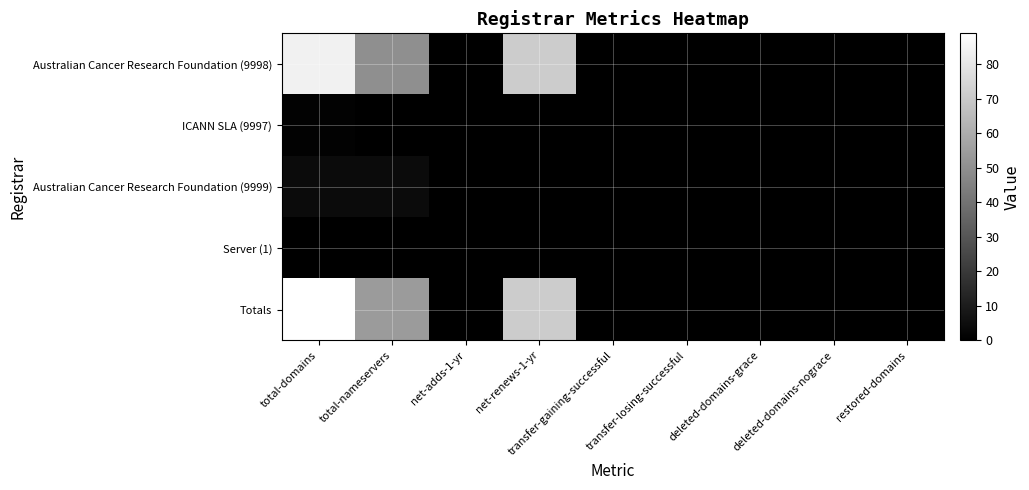

Reading right to left, list all the values displayed in this chart.

Australian Cancer Research Foundation (9998): restored-domains=0	deleted-domains-nograce=0	deleted-domains-grace=0	transfer-losing-successful=0	transfer-gaining-successful=0	net-renews-1-yr=71	net-adds-1-yr=0	total-nameservers=50	total-domains=84
ICANN SLA (9997): restored-domains=0	deleted-domains-nograce=0	deleted-domains-grace=0	transfer-losing-successful=0	transfer-gaining-successful=0	net-renews-1-yr=0	net-adds-1-yr=0	total-nameservers=0	total-domains=1
Australian Cancer Research Foundation (9999): restored-domains=0	deleted-domains-nograce=0	deleted-domains-grace=0	transfer-losing-successful=0	transfer-gaining-successful=0	net-renews-1-yr=0	net-adds-1-yr=0	total-nameservers=4	total-domains=4
Server (1): restored-domains=0	deleted-domains-nograce=0	deleted-domains-grace=0	transfer-losing-successful=0	transfer-gaining-successful=0	net-renews-1-yr=0	net-adds-1-yr=0	total-nameservers=0	total-domains=0
Totals: restored-domains=0	deleted-domains-nograce=0	deleted-domains-grace=0	transfer-losing-successful=0	transfer-gaining-successful=0	net-renews-1-yr=71	net-adds-1-yr=0	total-nameservers=54	total-domains=89